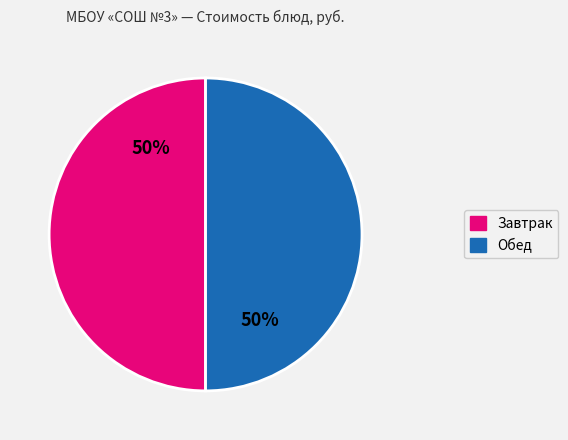

To the nearest percent, what portion does Обед represent?

50%